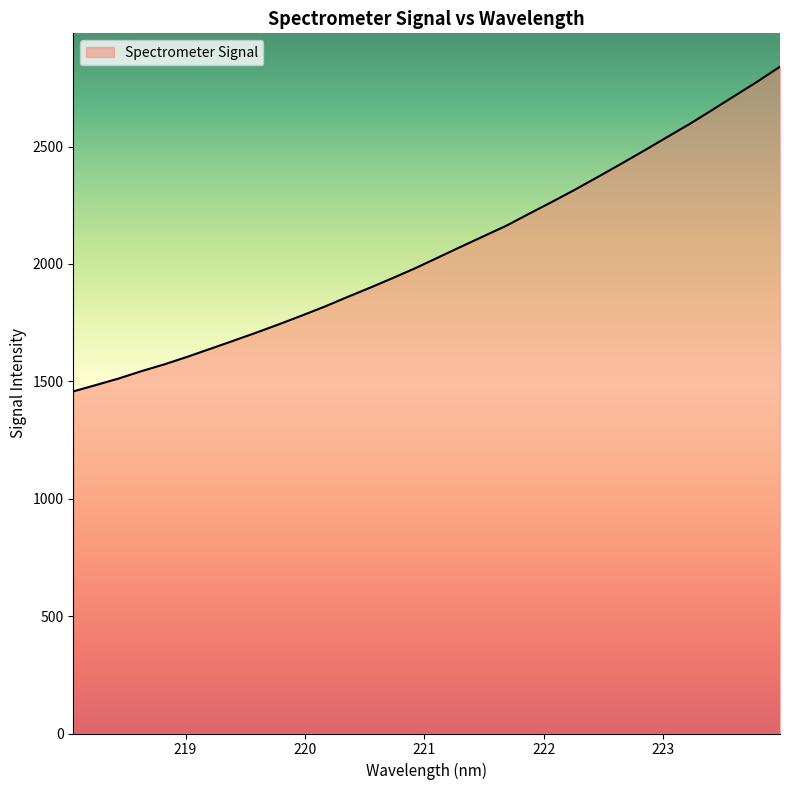

What is the greatest value displayed?

2840.5